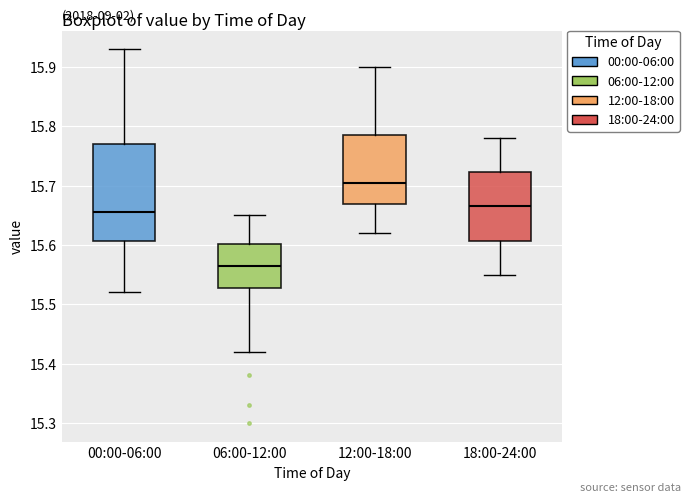

Which box is the tallest, from its lower edge to its upper edge?

00:00-06:00